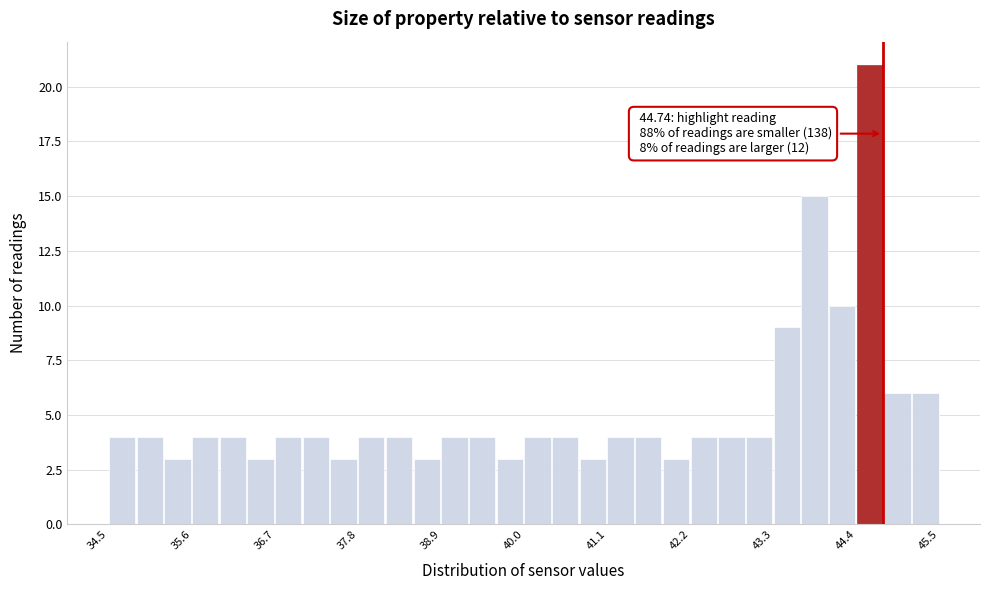

Around what value on the x-axis is the tallest bar? Give the approximate position of its centre, as read against the axis.

44.6